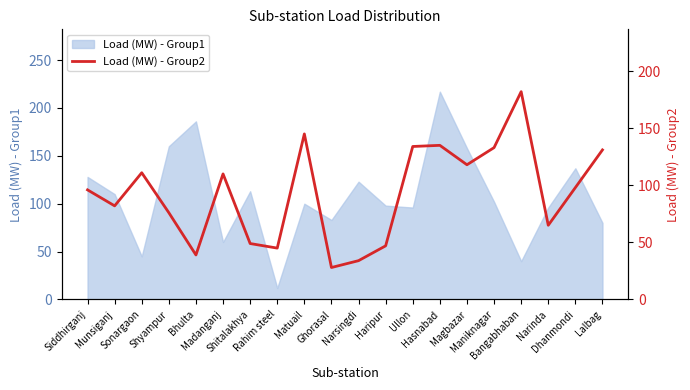

What is the label of the 20th point from the right?

Siddhirganj